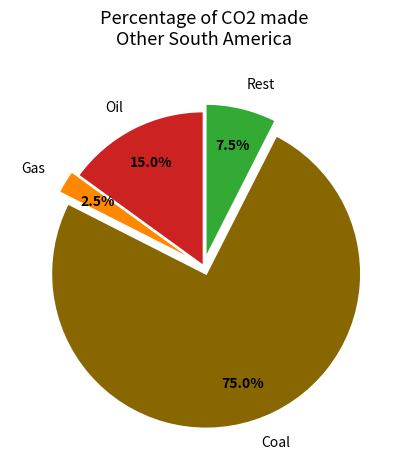

What percentage do Rest and Oil together represent?

22.5%